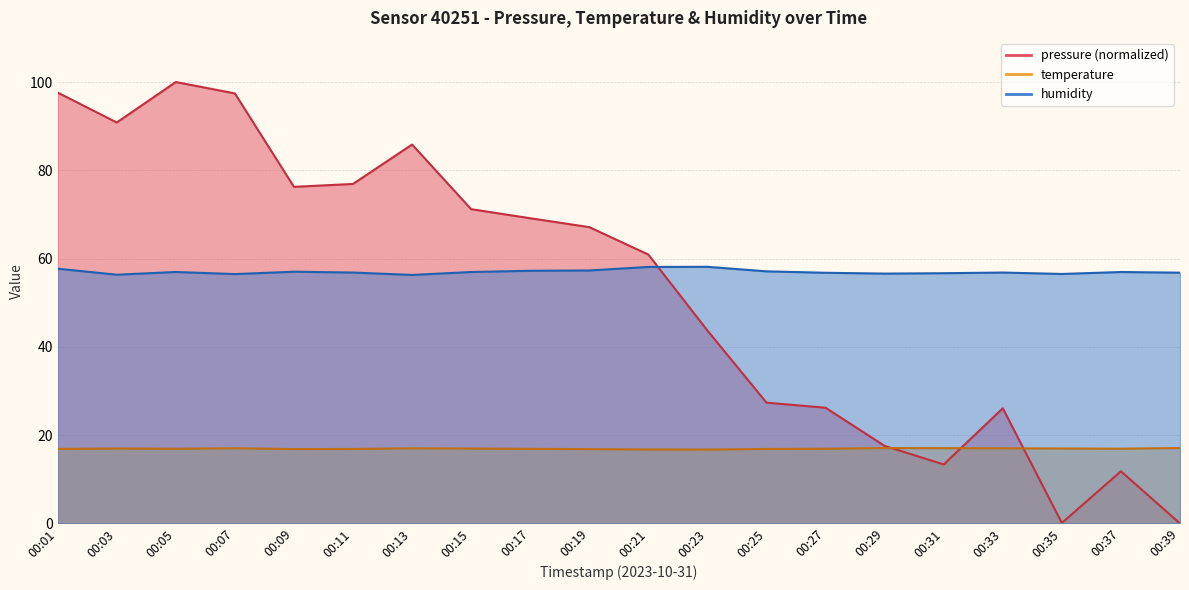

What are all the series names shown in the legend?

pressure, temperature, humidity